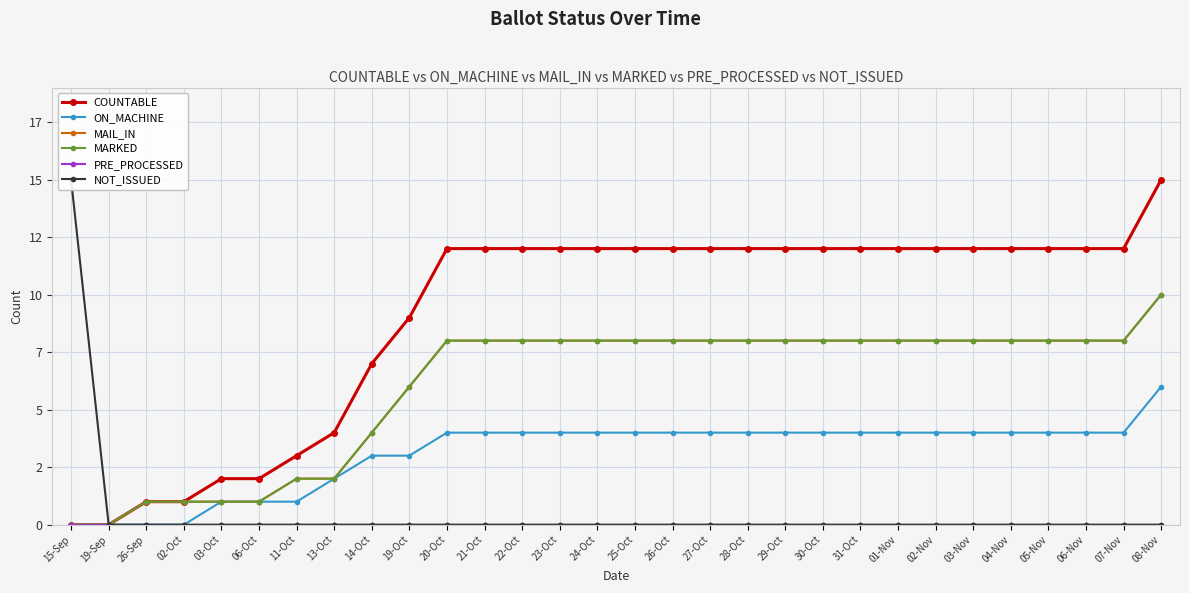

How many MAIL_IN values are between 2 and 8?

23